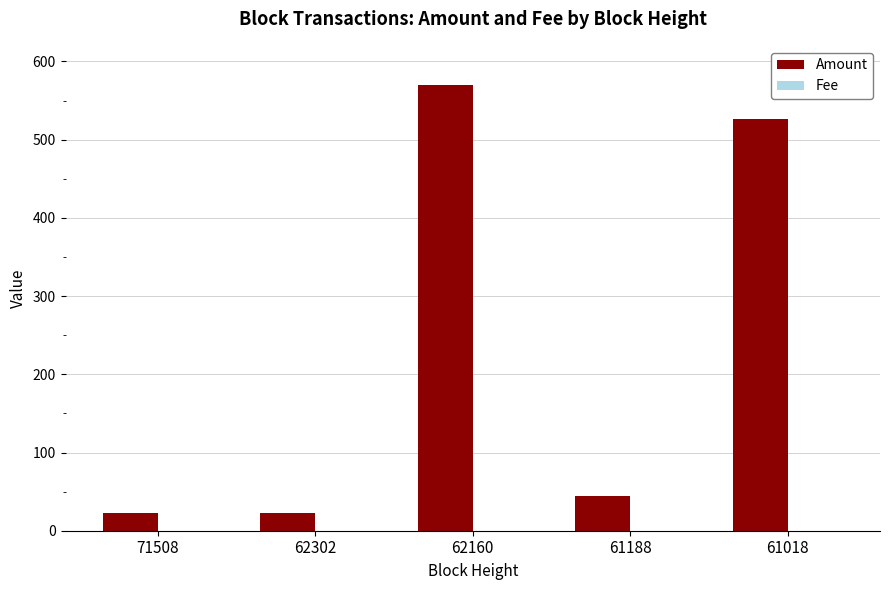

At which category is the sum across all series the highest?

62160